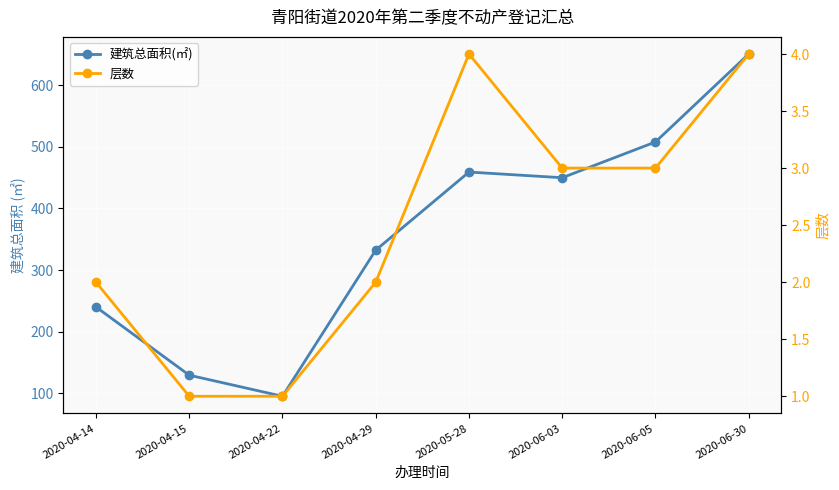

The value of 层数 at 2020-06-03 is 0.9. True or false?

False